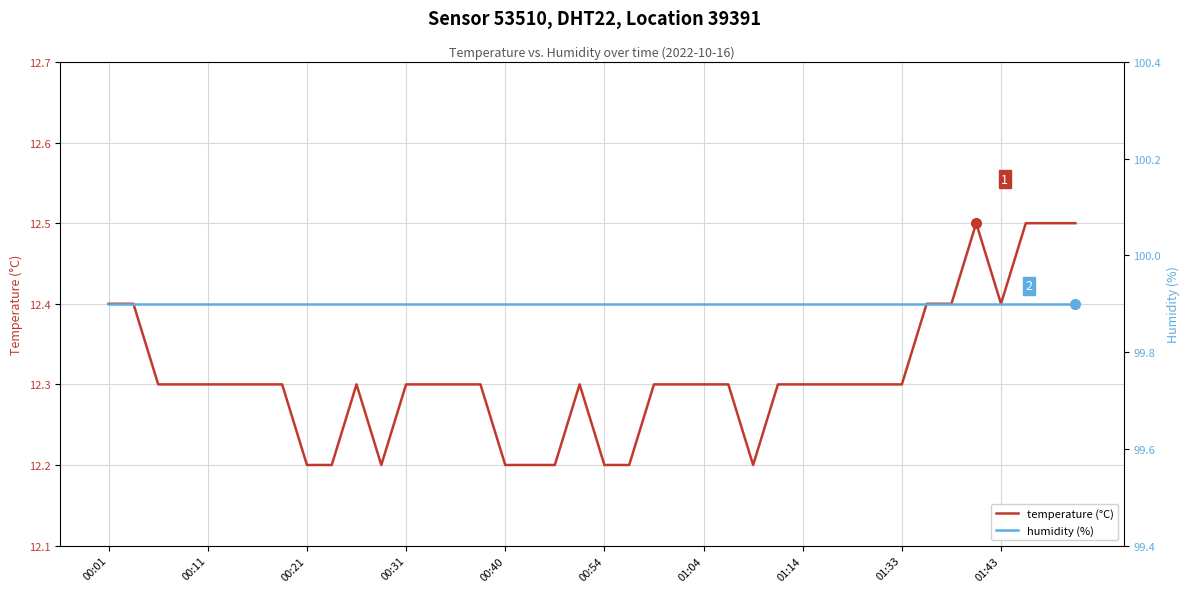

Which series has the largest total across all categories?

humidity (%)